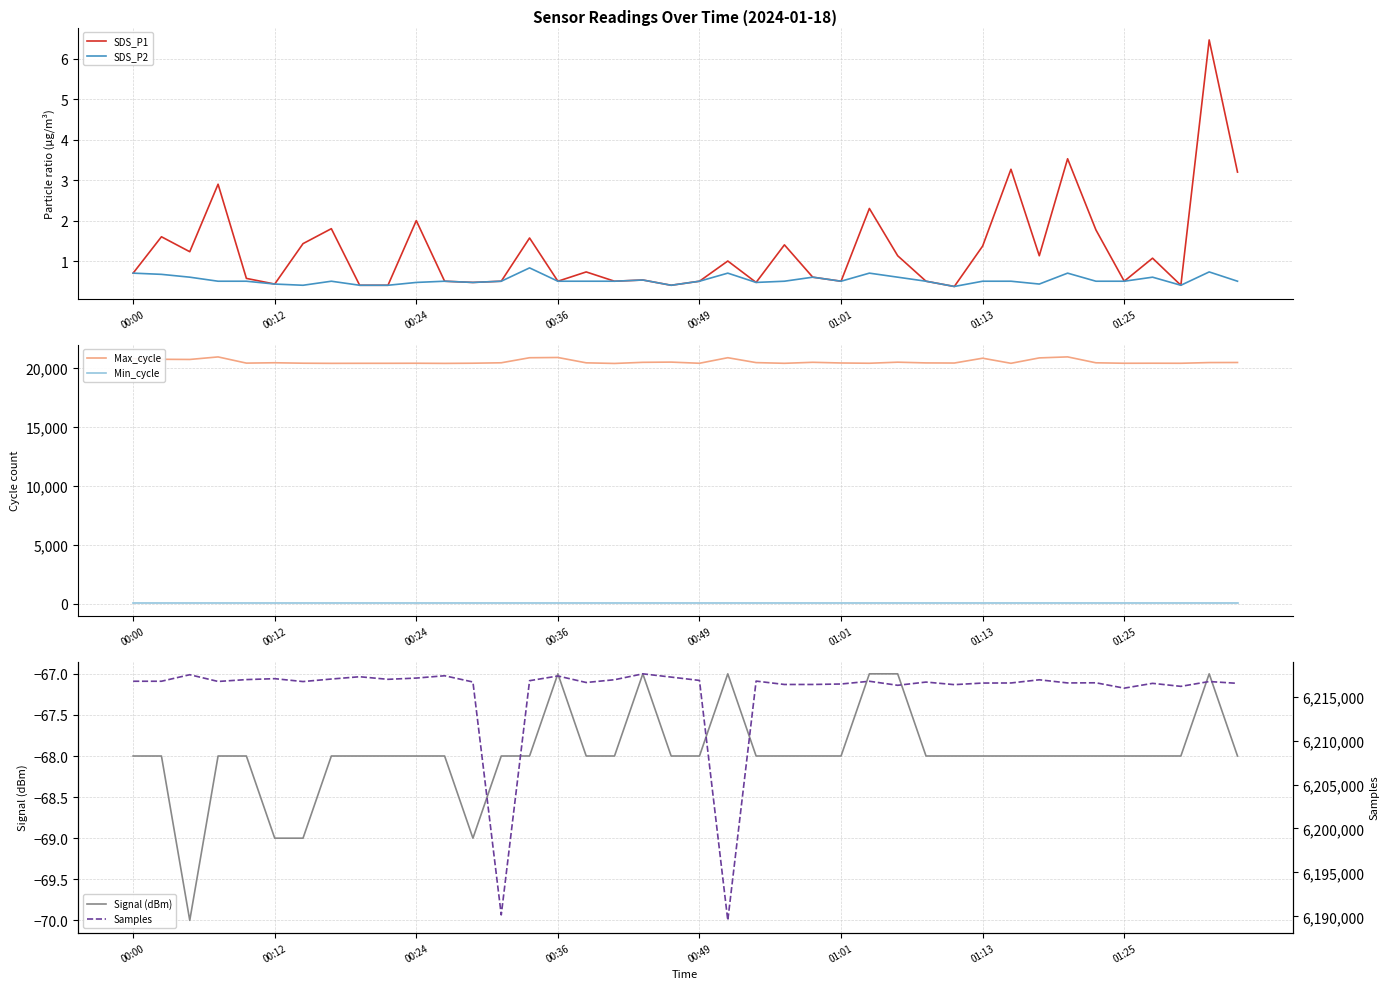

At which label is Min_cycle closest to 23?

00:00